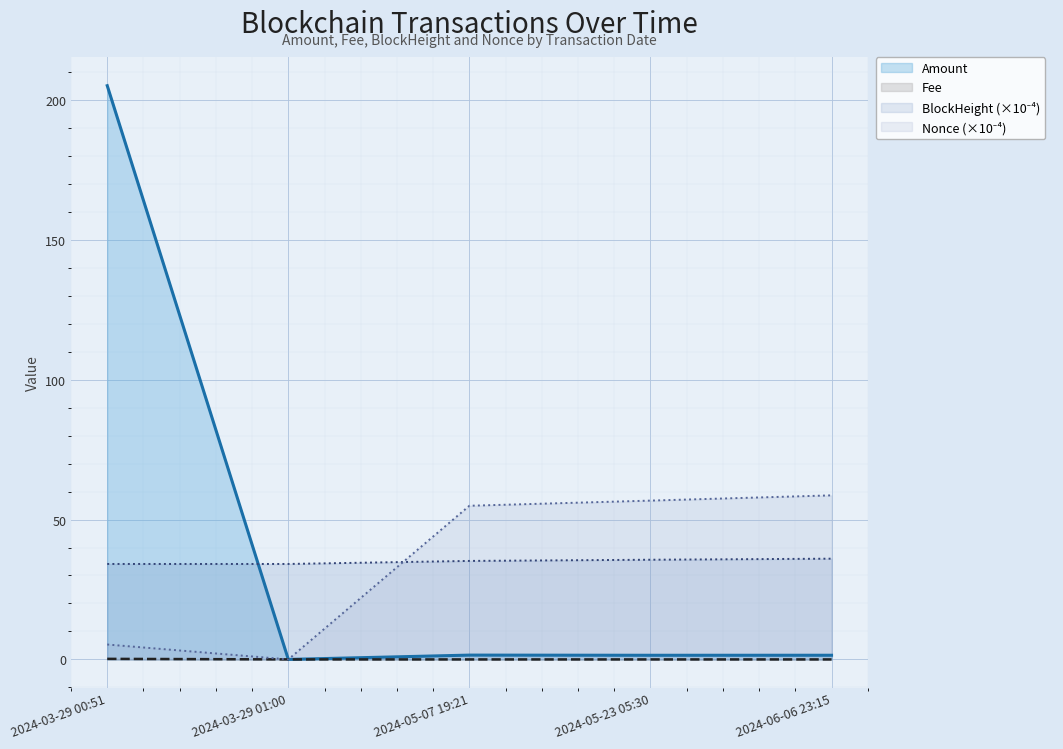

What is the sum of the Fee values at 2024-03-29 00:51 and 2024-05-23 05:30?

0.2